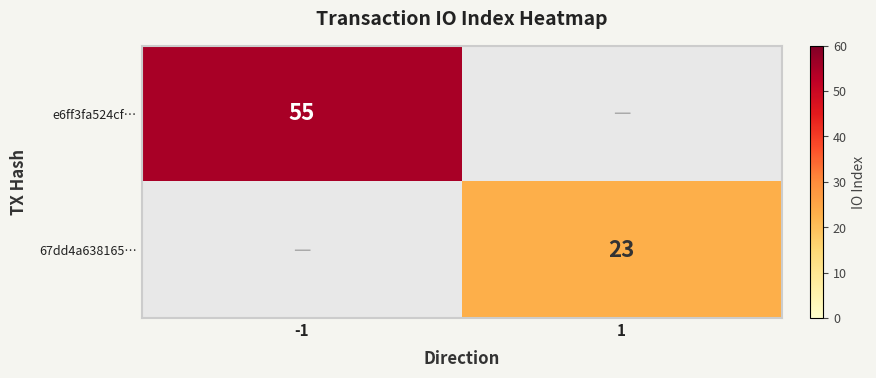

At how many categories does at least one series exceed 41?

1